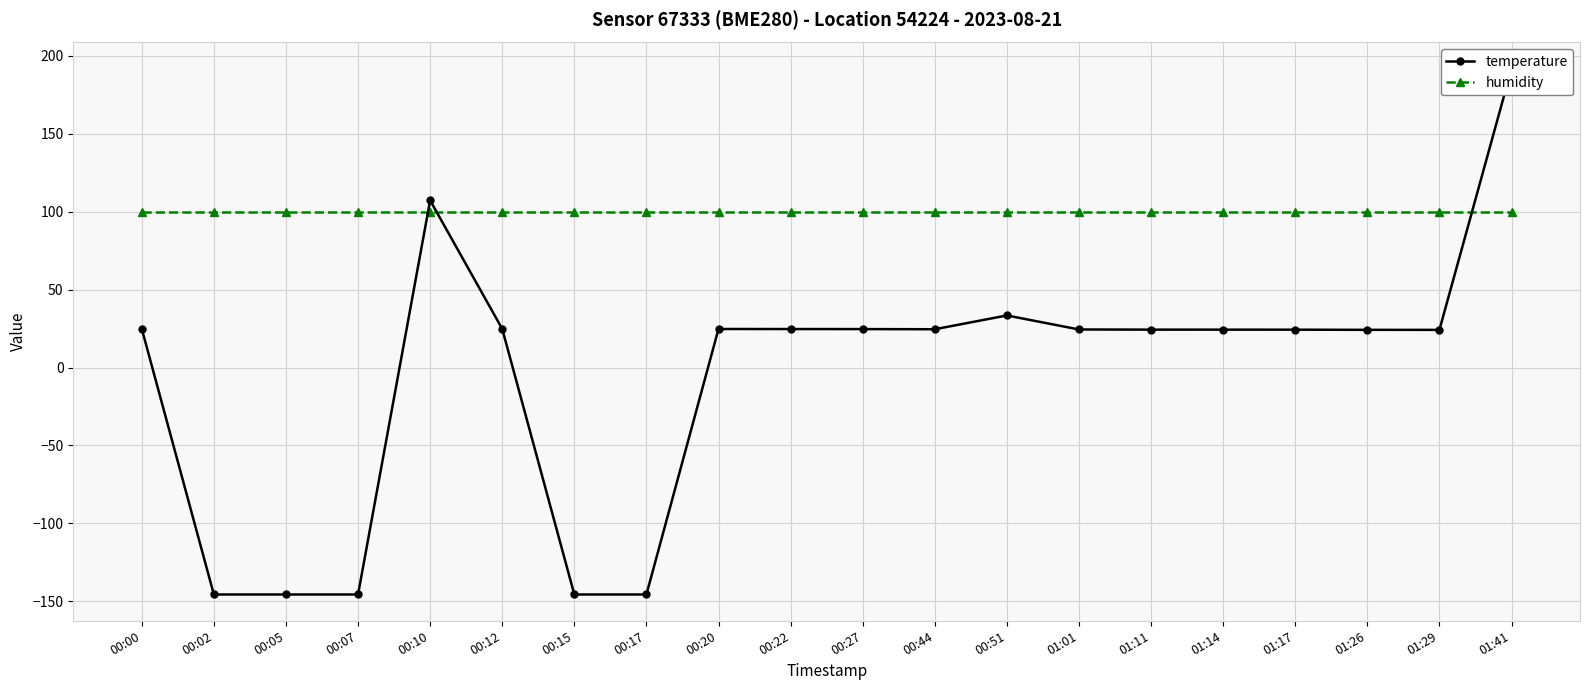

Between 01:29 and 01:11, which is larger?

01:11